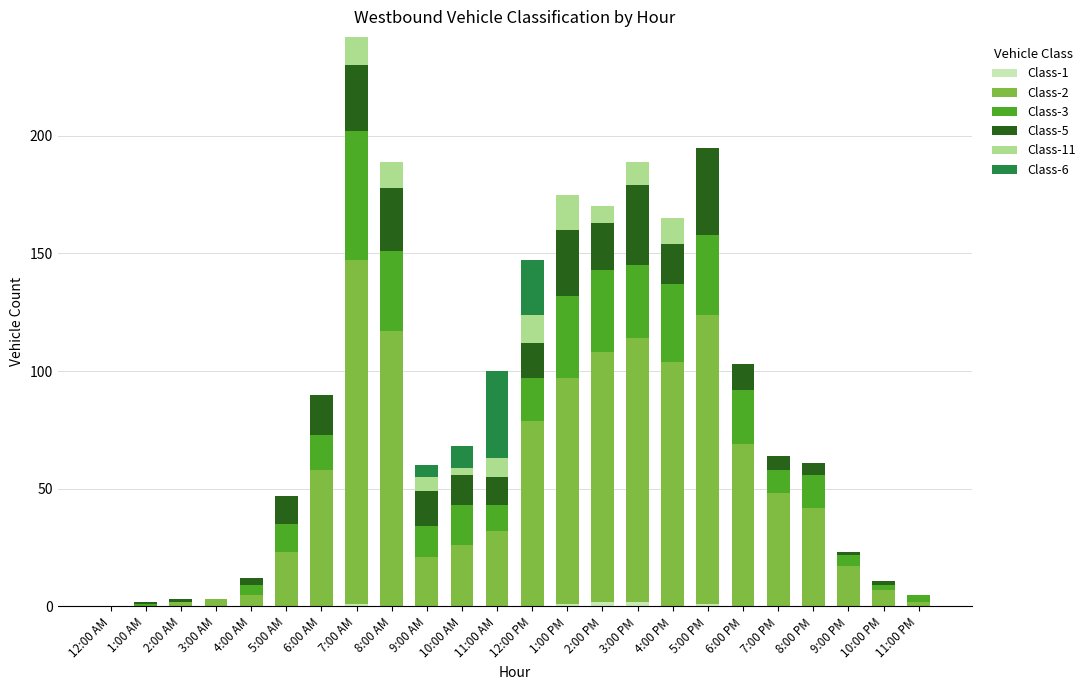

At which category is the sum across all series the highest?

7:00 AM